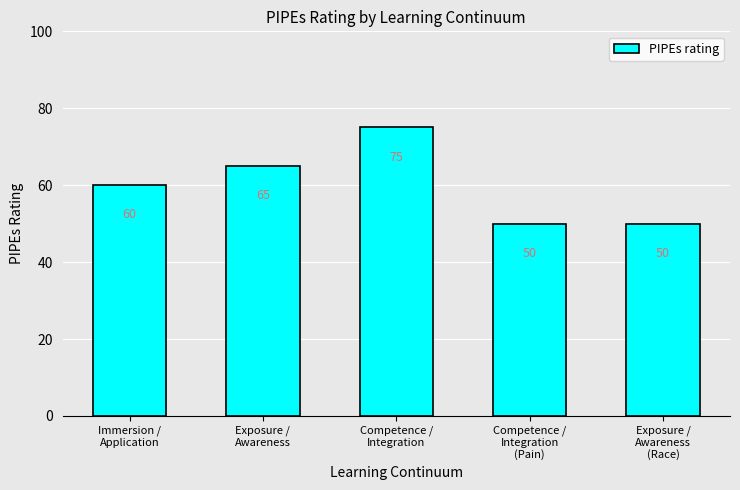

What is the greatest value displayed?

75